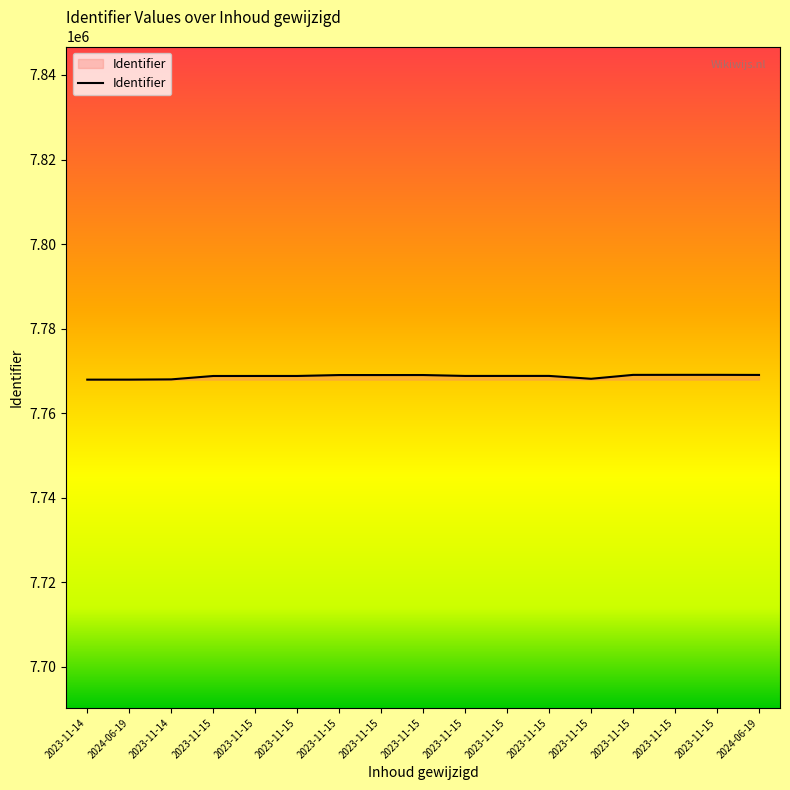

Where does the data first go above 7768792?

2023-11-15